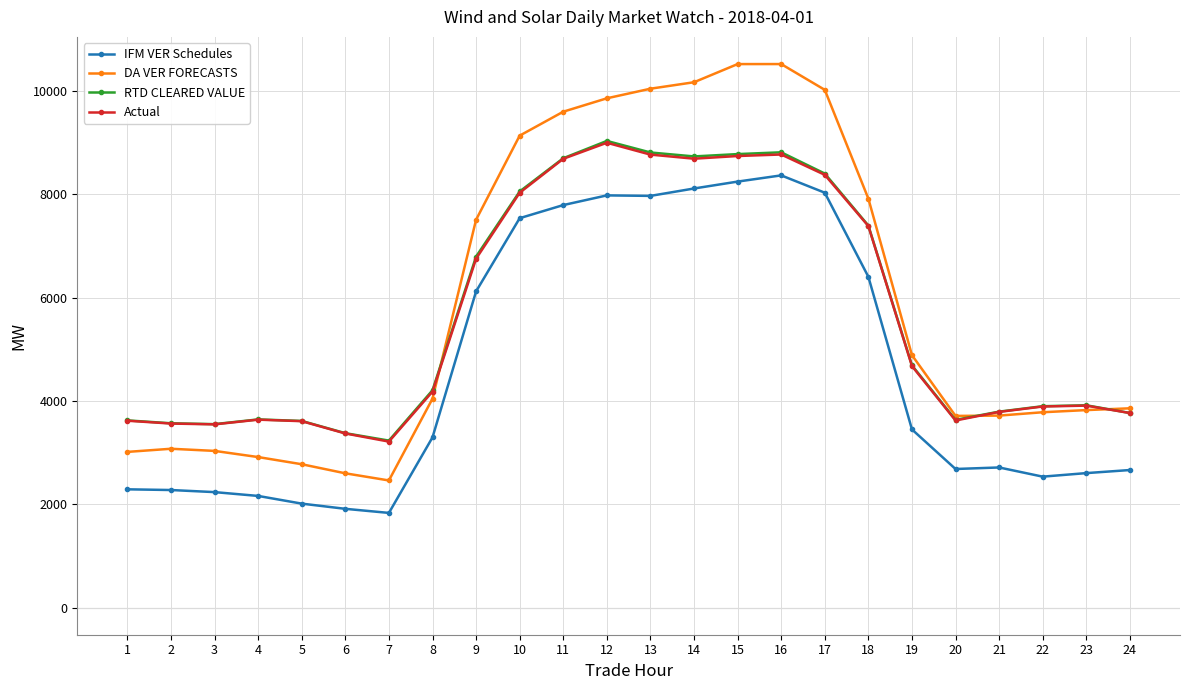

Where is DA VER FORECASTS nearest to the value 6491?

9